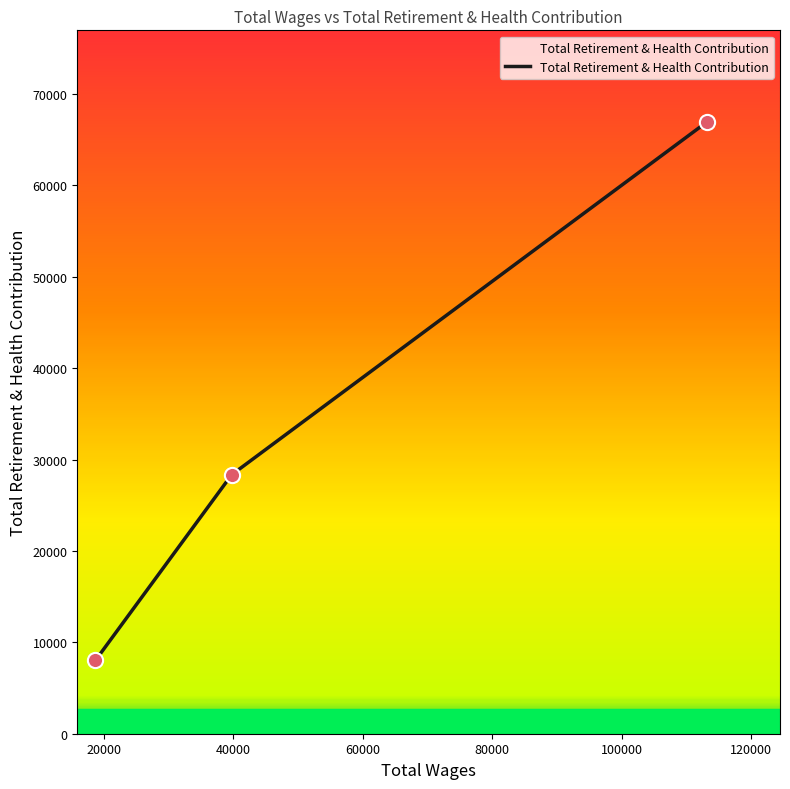

What is the sum of all values?

103304